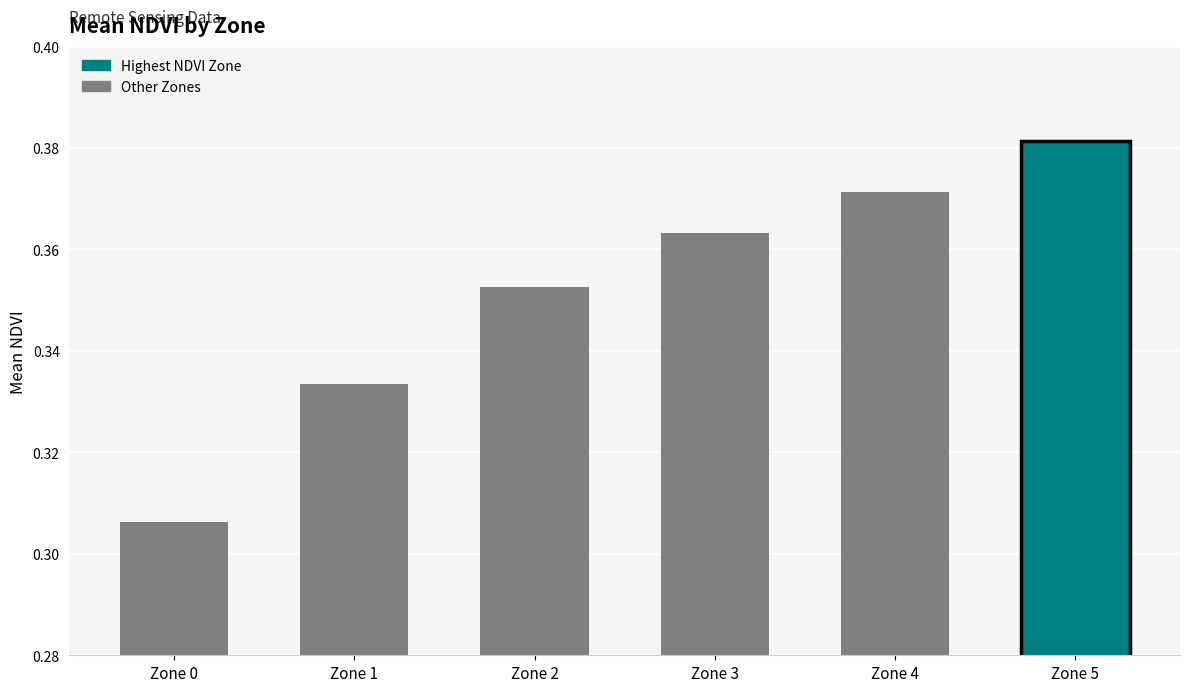

How many bars are there in total?

6